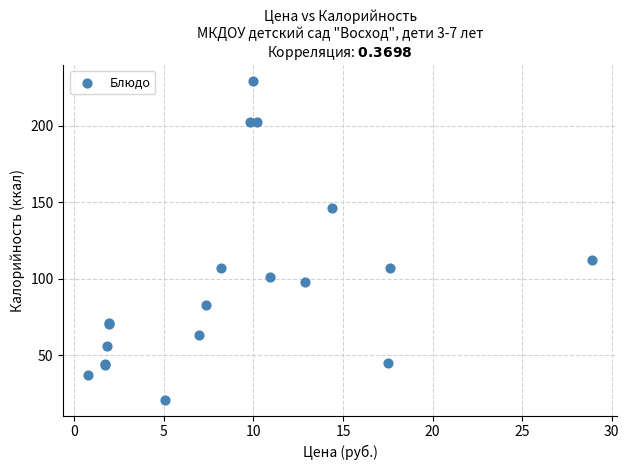

What Y value in the scatter plot is closest to 125?

112.0